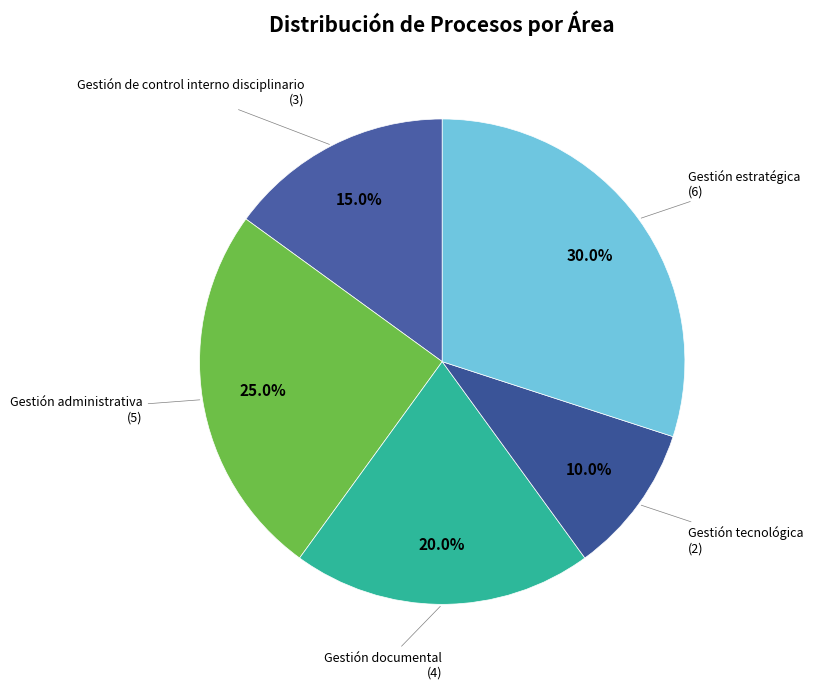

Which category has the biggest portion of the pie?

Gestión estratégica